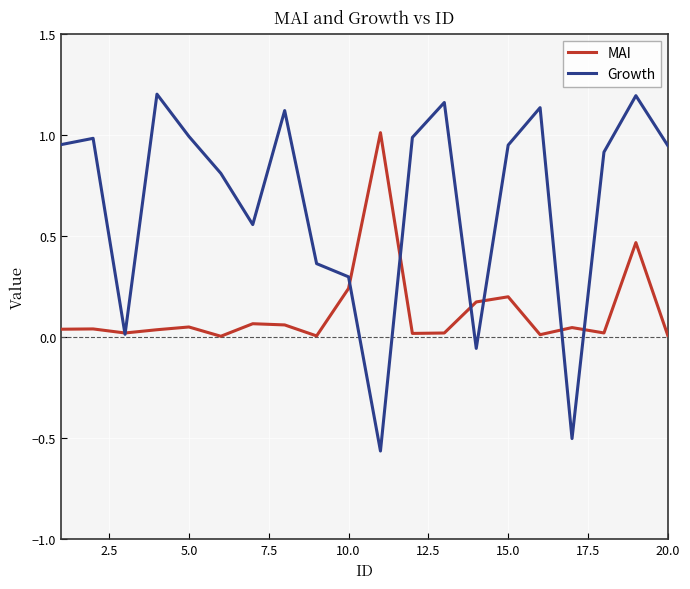

Rank the series by their average value, from lowest to highest.

MAI, Growth